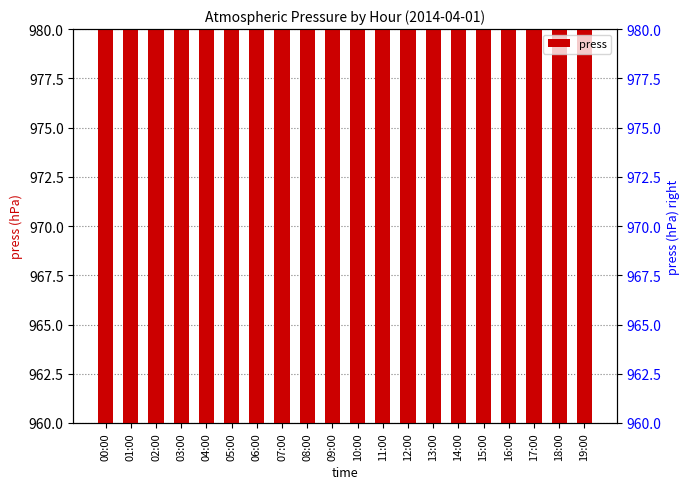

What is the ratio of the value at 04:00 to the value at 07:00?

1.0